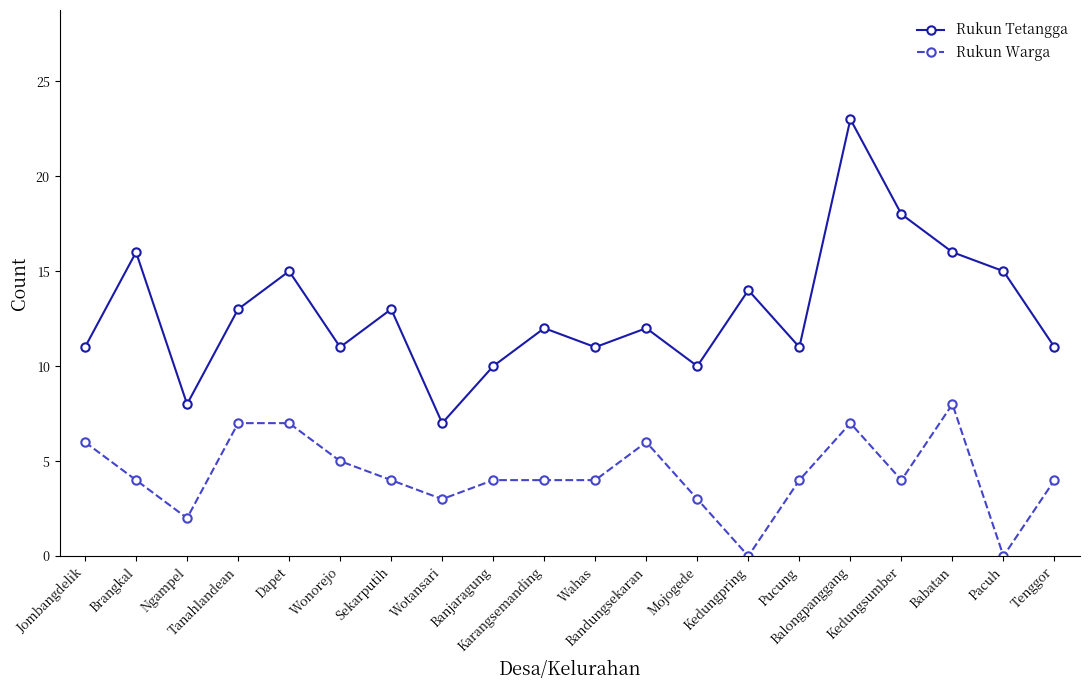

True or false: Rukun Warga and Rukun Tetangga cross at least once.

False